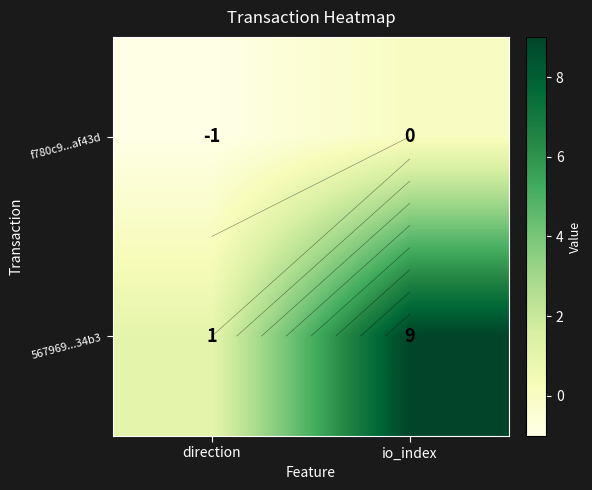

The value of f780c9...af43d at direction is -1. True or false?

False